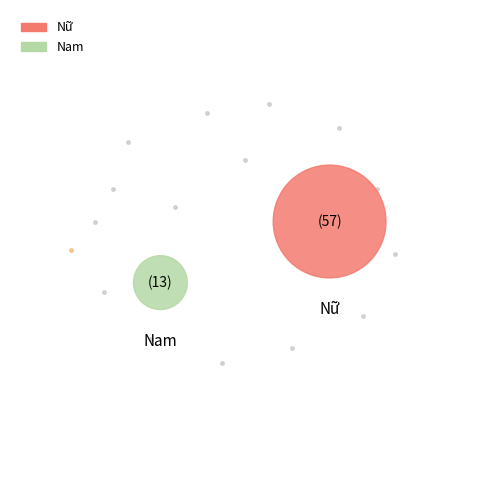

What is the total percentage of Nữ and Nam?

100.0%